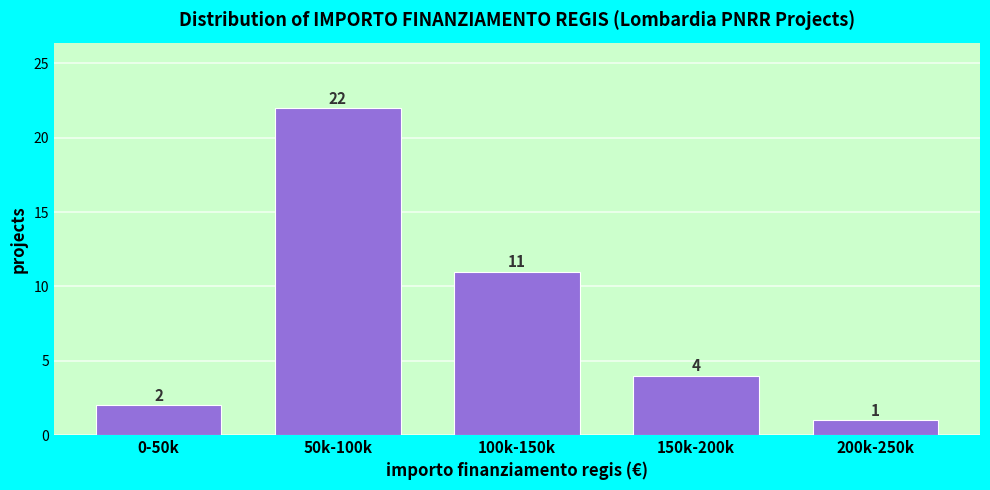

Reading left to right, list all the values displayed in this chart.

0-50k=2	50k-100k=22	100k-150k=11	150k-200k=4	200k-250k=1